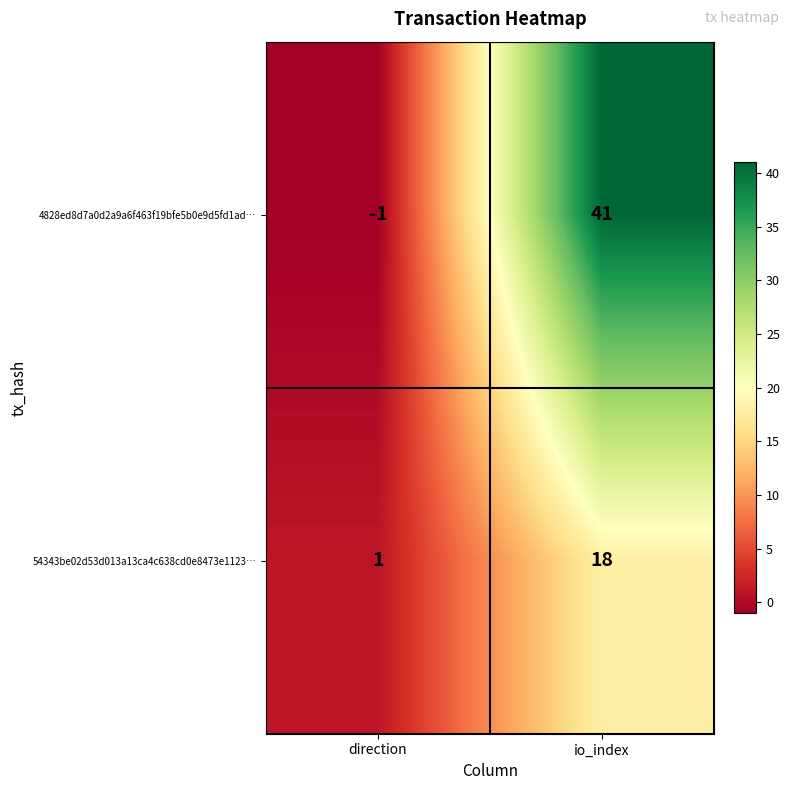

Rank the series by their maximum value, from highest to lowest.

4828ed8d7a0d2a9a6f463f19bfe5b0e9d5fd1ad…, 54343be02d53d013a13ca4c638cd0e8473e1123…